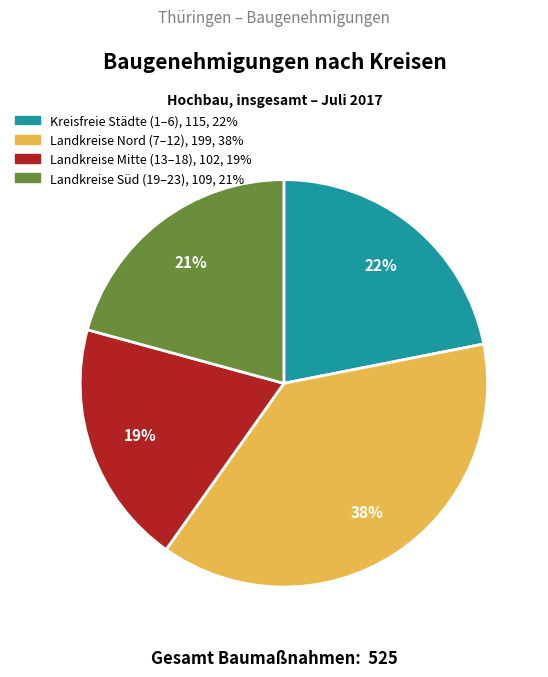

To the nearest percent, what is the average slice percentage?

25%